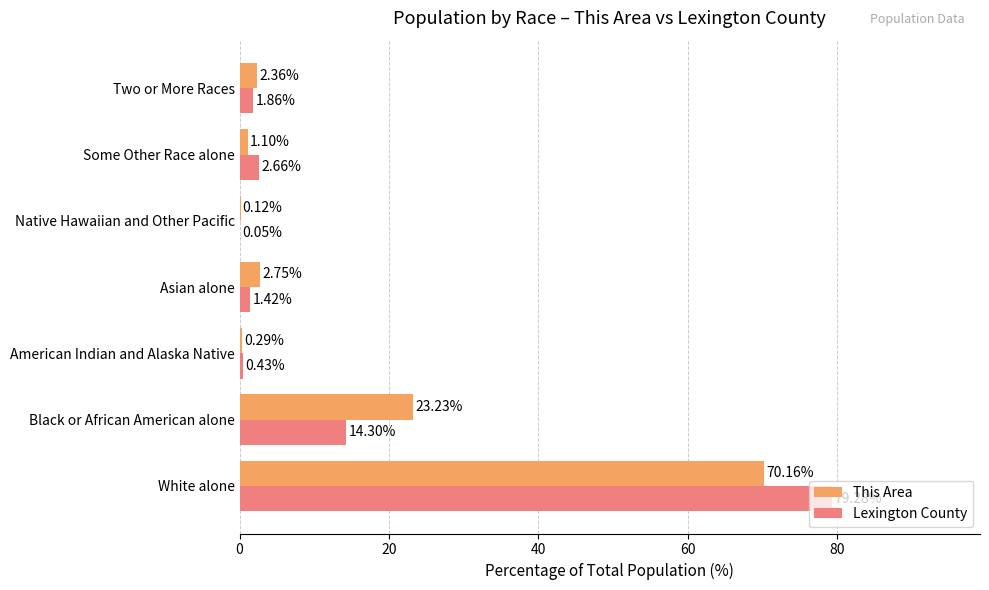

What are all the series names shown in the legend?

This Area, Lexington County